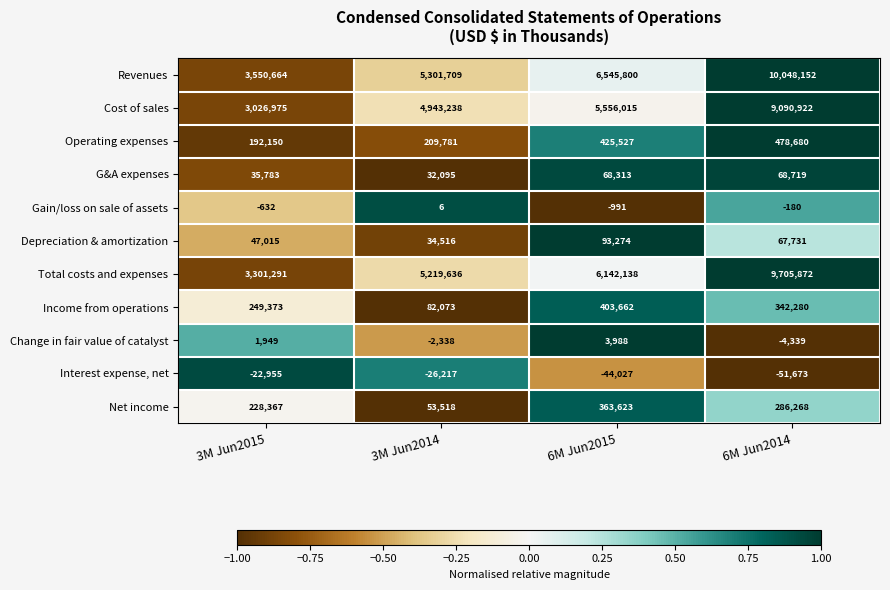

What is the difference between the second highest and second lowest values in the Operating expenses series?

215746